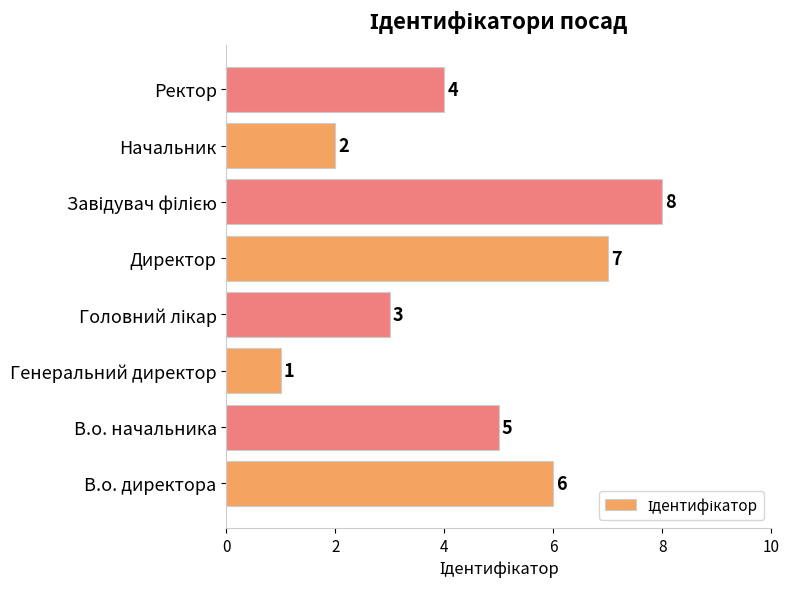

How many categories are shown in the chart?

8